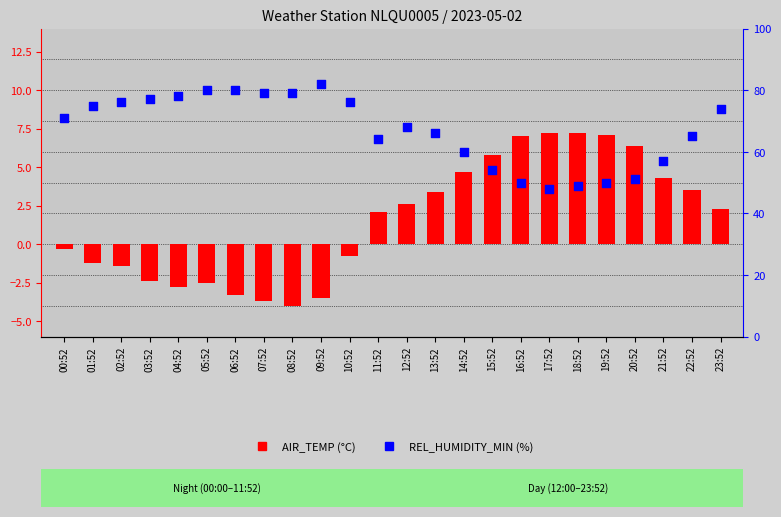

Which series has the largest Y range (max minus min)?

REL_HUMIDITY_MIN